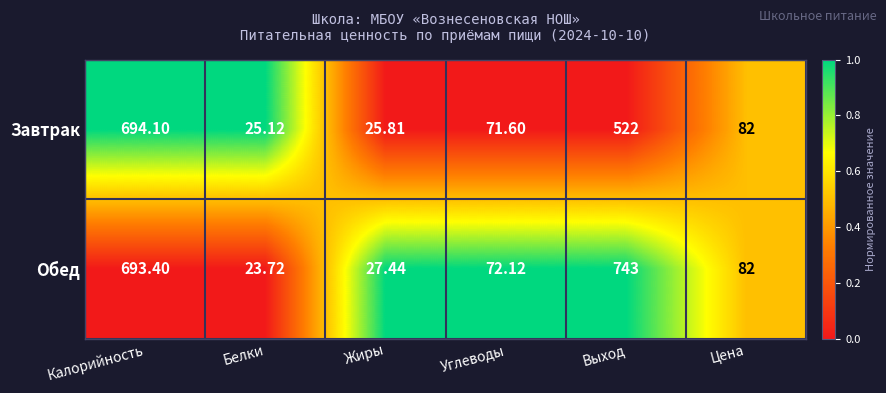

At Углеводы, list the series in order from largest to smallest.

Обед, Завтрак